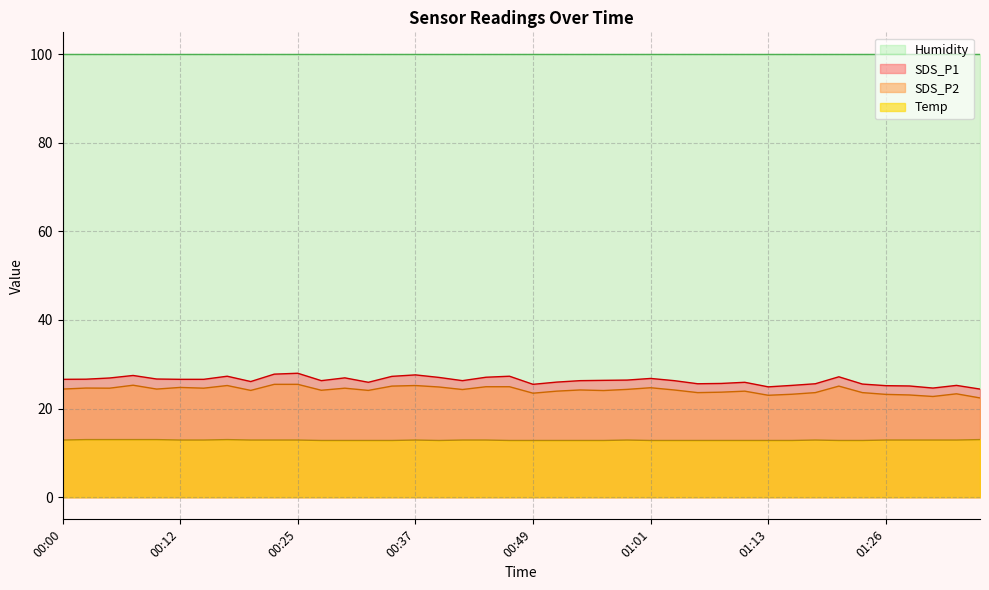

Read the SDS_P2 value at 00:05.

24.6